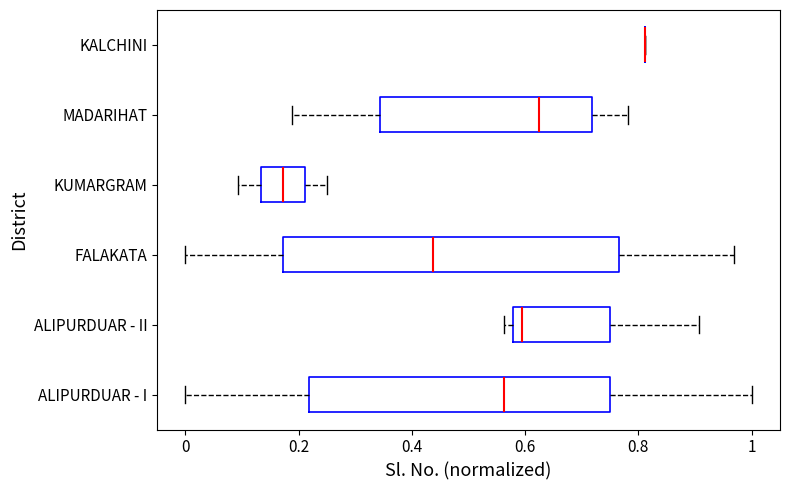

Where is the right edge of the box for KUMARGRAM on the x-axis? The values are not printed on the chart, so give them approximately, as read against the axis.

0.22